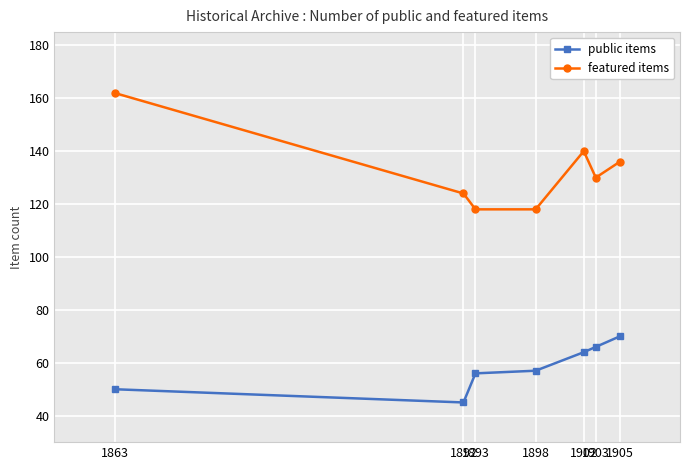

What is the value of the featured items point at the 1st from the left?

162